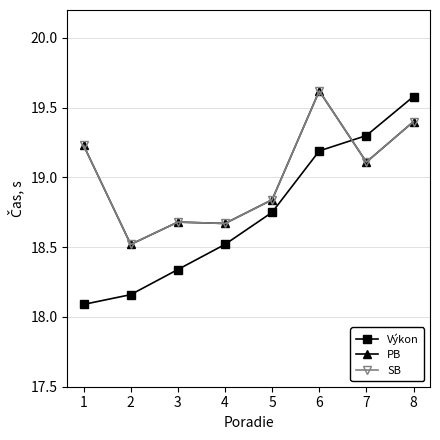

Does the chart have visible grid lines?

Yes